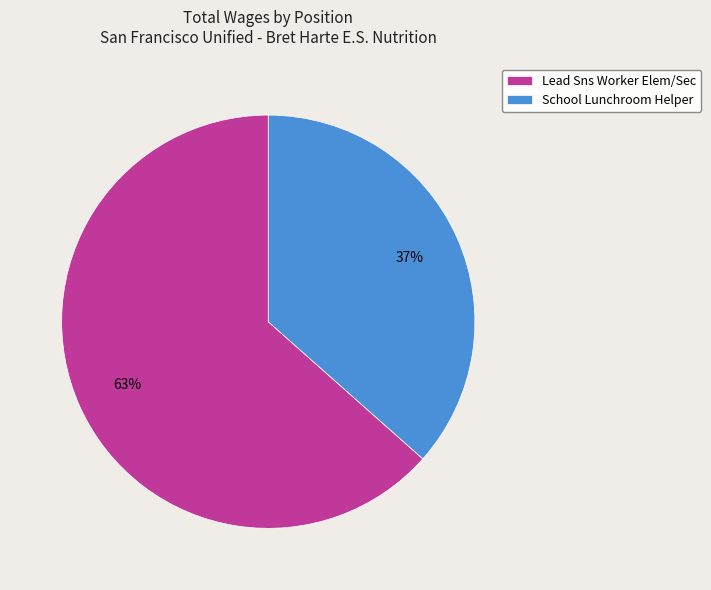

Count the number of slices in the pie.

2